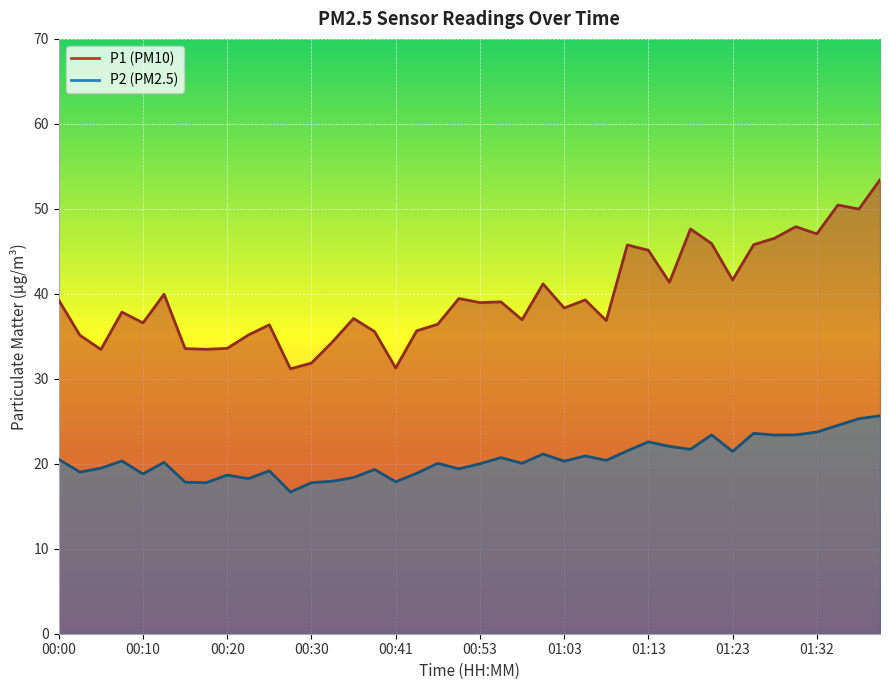

At which label is P2 closest to 21?

01:06